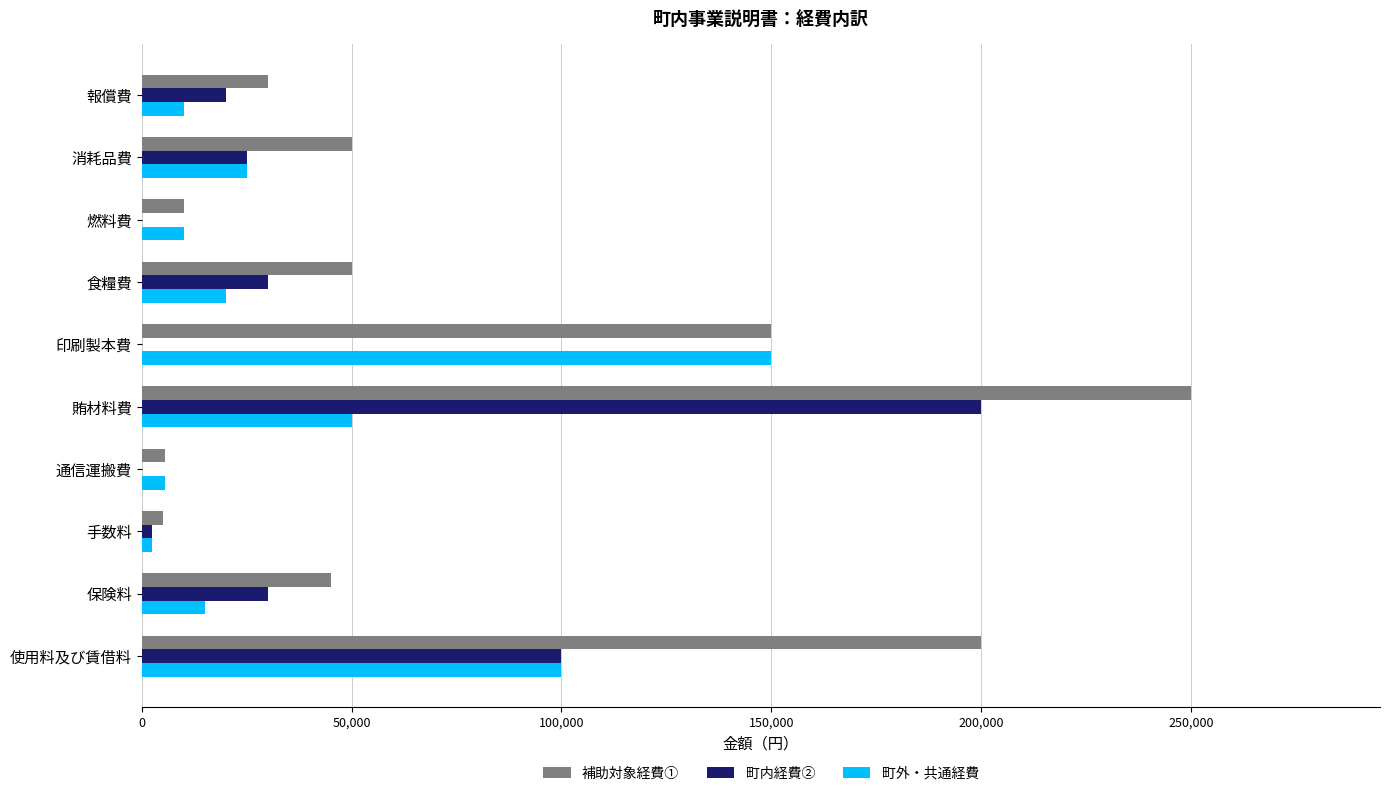

At which label does 町内経費② reach its peak?

賄材料費